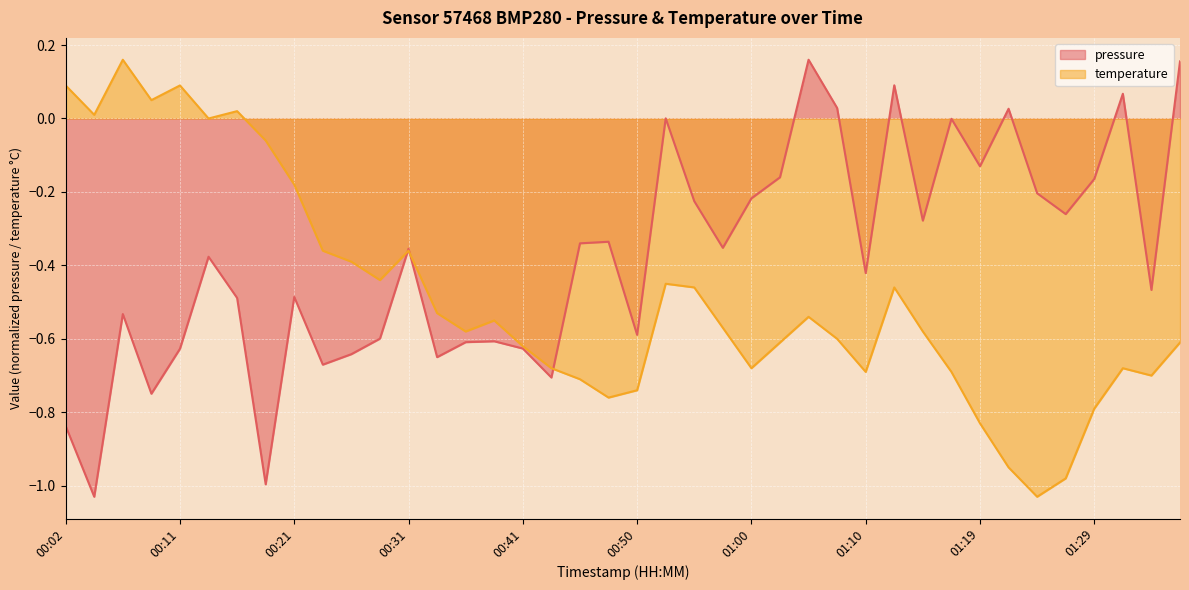

What are all the series names shown in the legend?

pressure, temperature